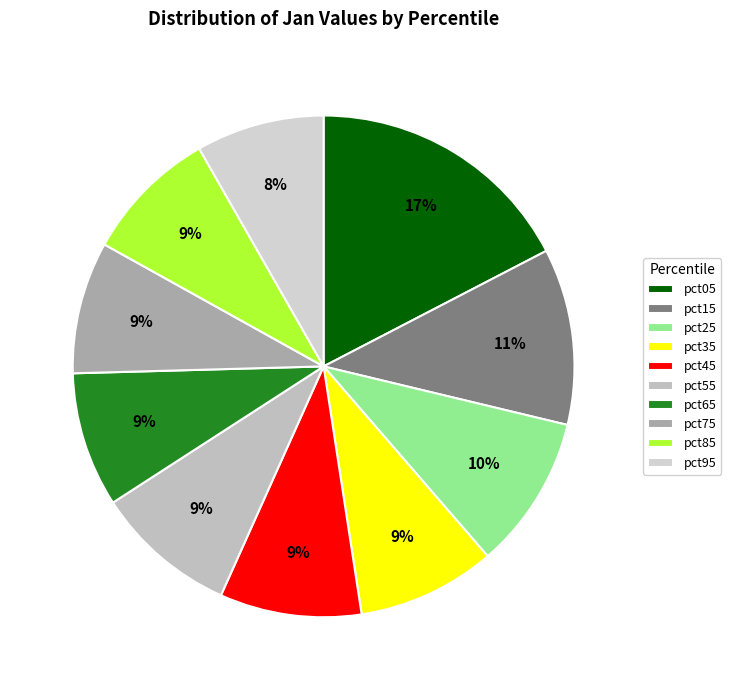

To the nearest percent, what is the combined percentage of pct95 and pct85?

17%